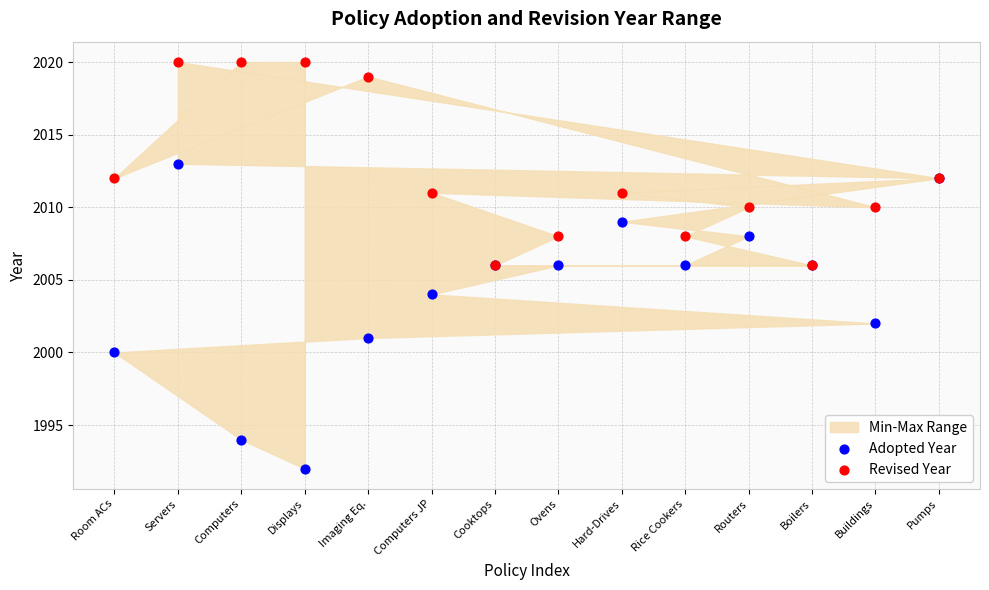

Which series has the largest Y range (max minus min)?

Adopted Year